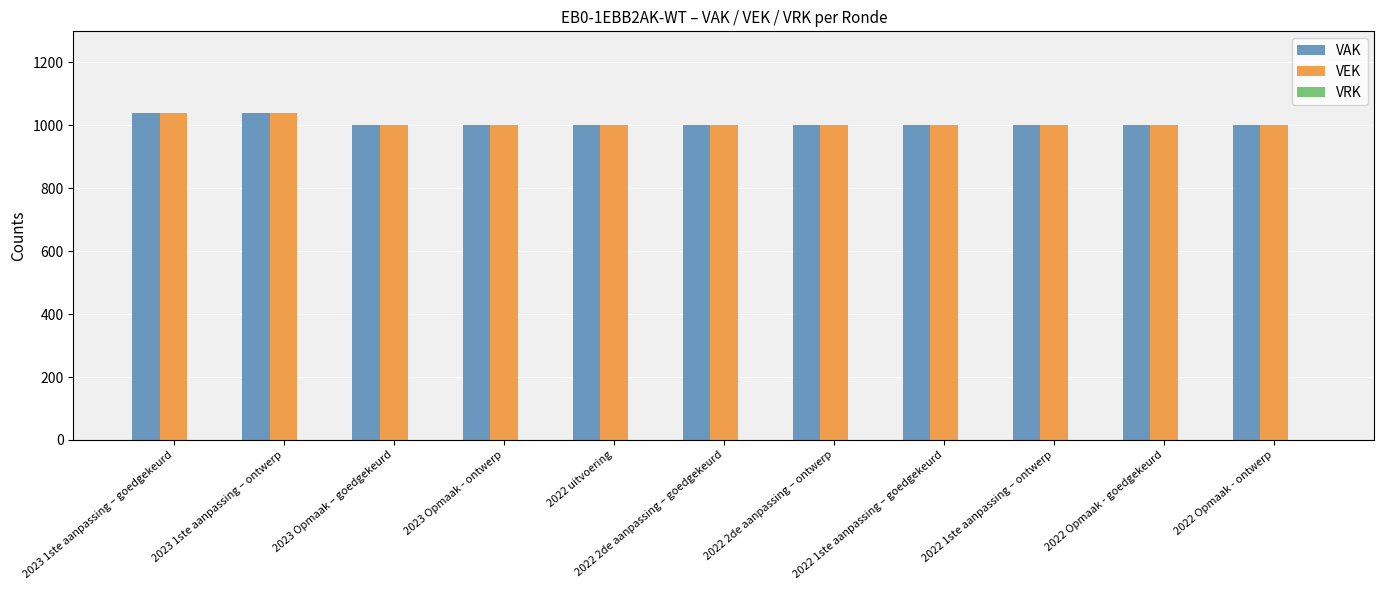

What is the label of the 6th bar from the right?

2022 2de aanpassing – goedgekeurd